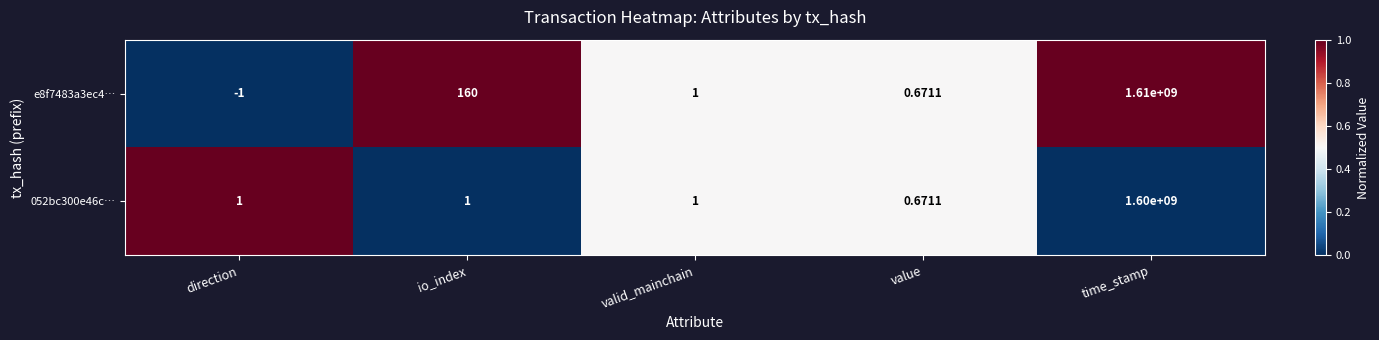

At which label does e8f7483a3ec4… first exceed 1?

io_index